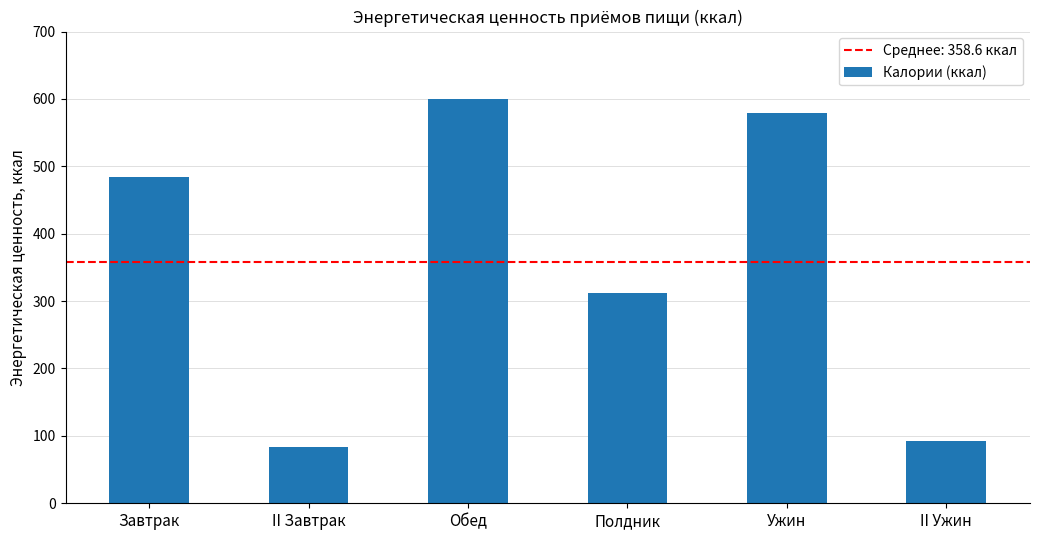

What is the label of the 6th bar from the right?

Завтрак